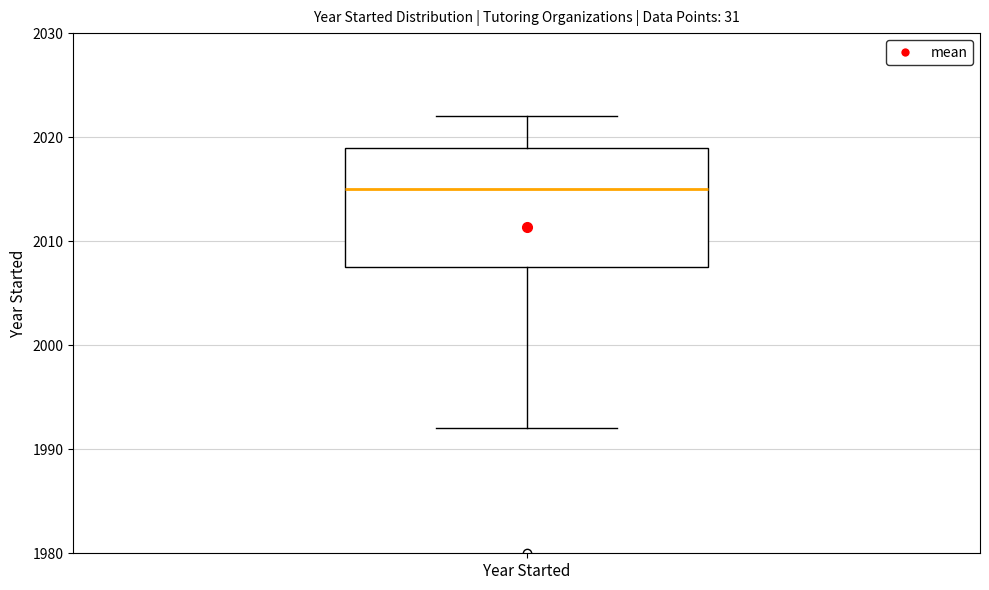

Read this box plot against the y-axis: the position of the median line, the range covered by the box, and the ends of both whiskers. The values are not printed on the chart, so give them approximately, as read against the axis.

median 2015, box 2008 to 2019, whiskers 1992 to 2022